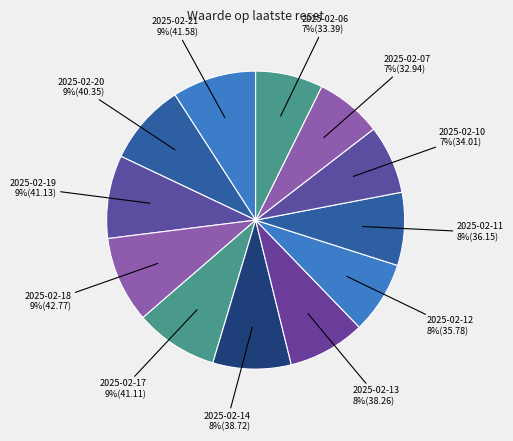

Count the number of slices in the pie.

12